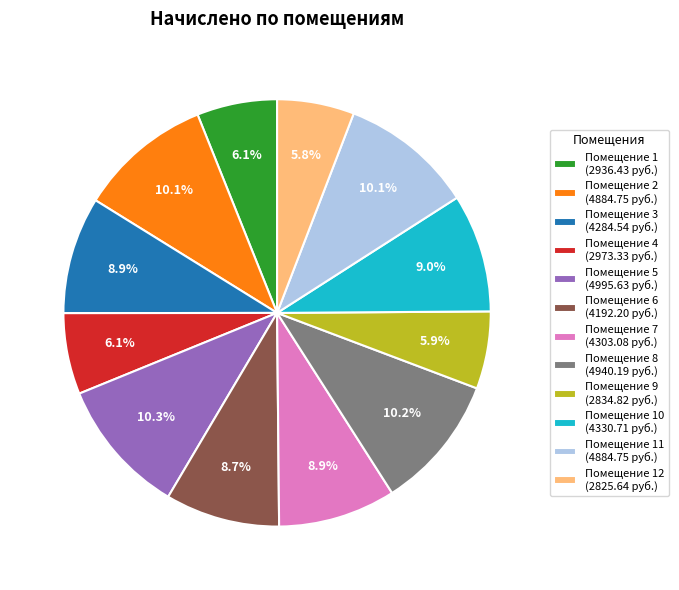

Is the sum of Помещение 8 (4940.19 руб.) and Помещение 3 (4284.54 руб.) greater than half?

No